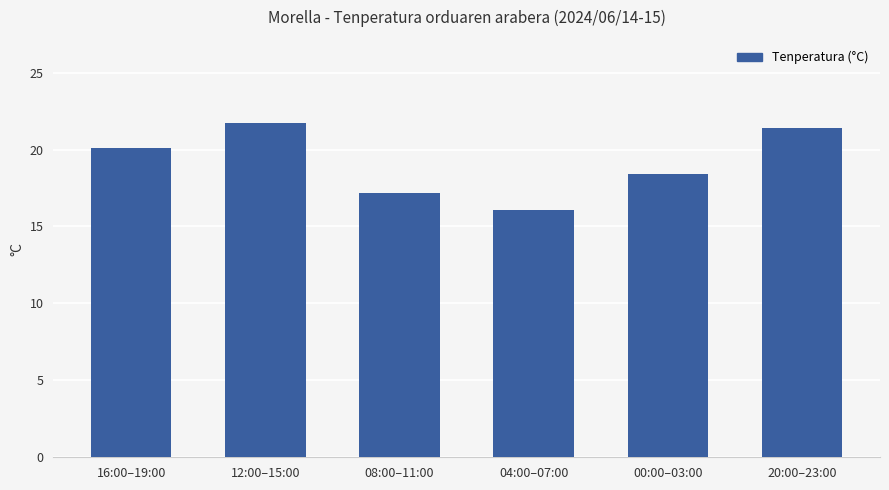

Which label corresponds to the smallest value in the chart?

04:00–07:00